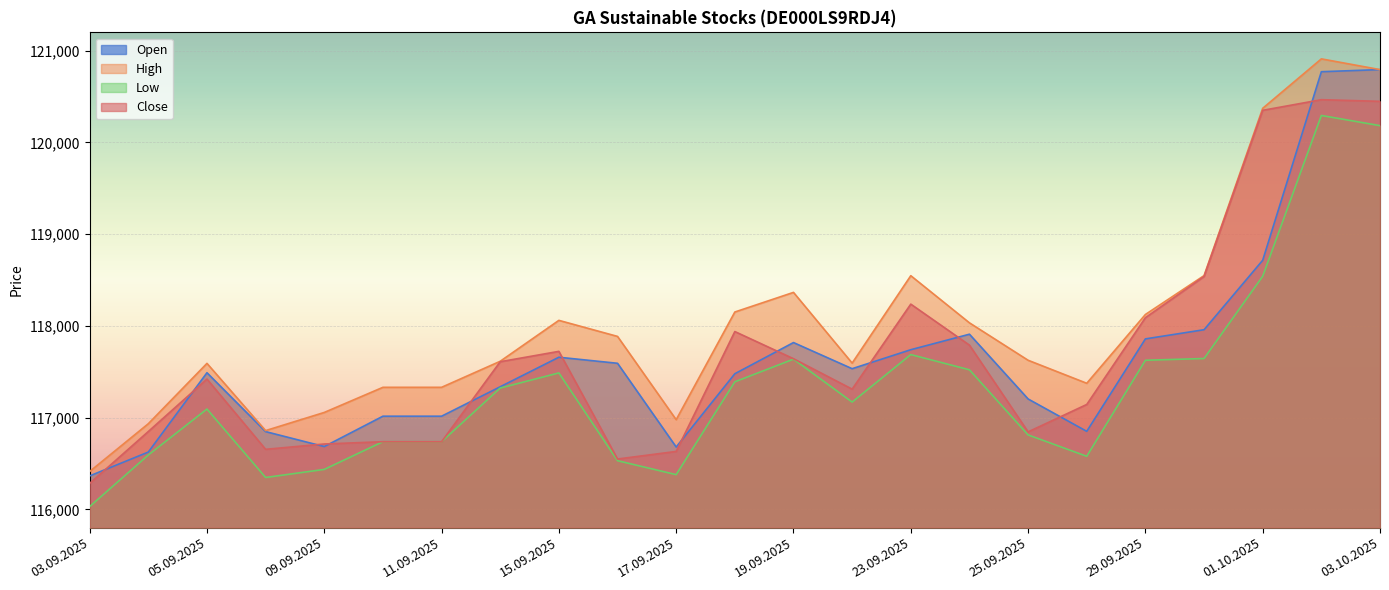

Reading left to right, what are all the values shown in this chart?

Open: 03.09.2025=116364	04.09.2025=116624	05.09.2025=117489	08.09.2025=116847	09.09.2025=116684	10.09.2025=117015	11.09.2025=117015	12.09.2025=117336	15.09.2025=117658	16.09.2025=117592	17.09.2025=116679	18.09.2025=117478	19.09.2025=117818	22.09.2025=117533	23.09.2025=117740	24.09.2025=117909	25.09.2025=117203	26.09.2025=116850	29.09.2025=117858	30.09.2025=117958	01.10.2025=118715	02.10.2025=120771	03.10.2025=120794
High: 03.09.2025=116412	04.09.2025=116933	05.09.2025=117591	08.09.2025=116858	09.09.2025=117056	10.09.2025=117330	11.09.2025=117330	12.09.2025=117614	15.09.2025=118060	16.09.2025=117885	17.09.2025=116977	18.09.2025=118151	19.09.2025=118365	22.09.2025=117594	23.09.2025=118547	24.09.2025=118033	25.09.2025=117625	26.09.2025=117374	29.09.2025=118124	30.09.2025=118548	01.10.2025=120372	02.10.2025=120911	03.10.2025=120794
Low: 03.09.2025=116030	04.09.2025=116592	05.09.2025=117093	08.09.2025=116347	09.09.2025=116435	10.09.2025=116737	11.09.2025=116737	12.09.2025=117322	15.09.2025=117487	16.09.2025=116530	17.09.2025=116378	18.09.2025=117390	19.09.2025=117637	22.09.2025=117169	23.09.2025=117687	24.09.2025=117521	25.09.2025=116811	26.09.2025=116578	29.09.2025=117625	30.09.2025=117644	01.10.2025=118541	02.10.2025=120294	03.10.2025=120183
Close: 03.09.2025=116282	04.09.2025=116848	05.09.2025=117420	08.09.2025=116654	09.09.2025=116712	10.09.2025=116737	11.09.2025=116737	12.09.2025=117609	15.09.2025=117722	16.09.2025=116548	17.09.2025=116631	18.09.2025=117938	19.09.2025=117642	22.09.2025=117310	23.09.2025=118237	24.09.2025=117790	25.09.2025=116844	26.09.2025=117143	29.09.2025=118089	30.09.2025=118538	01.10.2025=120350	02.10.2025=120466	03.10.2025=120448